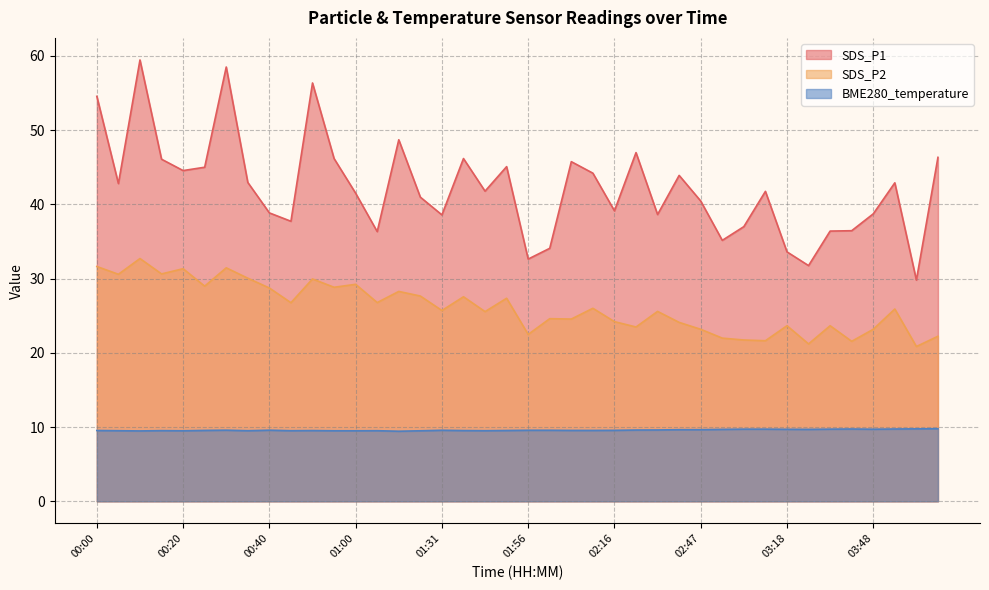

True or false: BME280_temperature and SDS_P2 intersect in this chart.

False